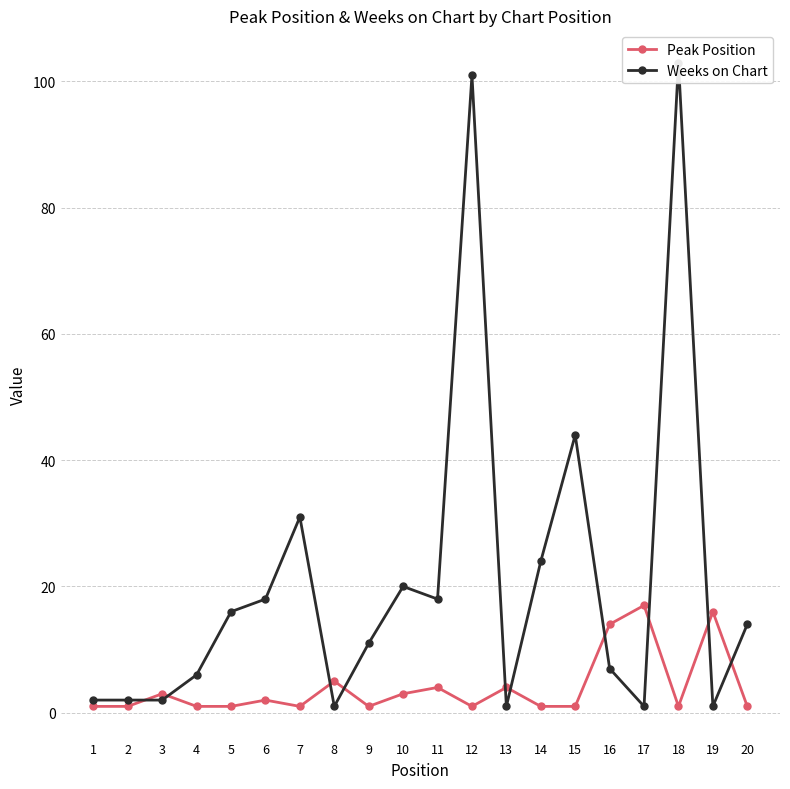

Reading left to right, what are all the values shown in this chart?

Peak Position: 1=1	2=1	3=3	4=1	5=1	6=2	7=1	8=5	9=1	10=3	11=4	12=1	13=4	14=1	15=1	16=14	17=17	18=1	19=16	20=1
Weeks on Chart: 1=2	2=2	3=2	4=6	5=16	6=18	7=31	8=1	9=11	10=20	11=18	12=101	13=1	14=24	15=44	16=7	17=1	18=103	19=1	20=14